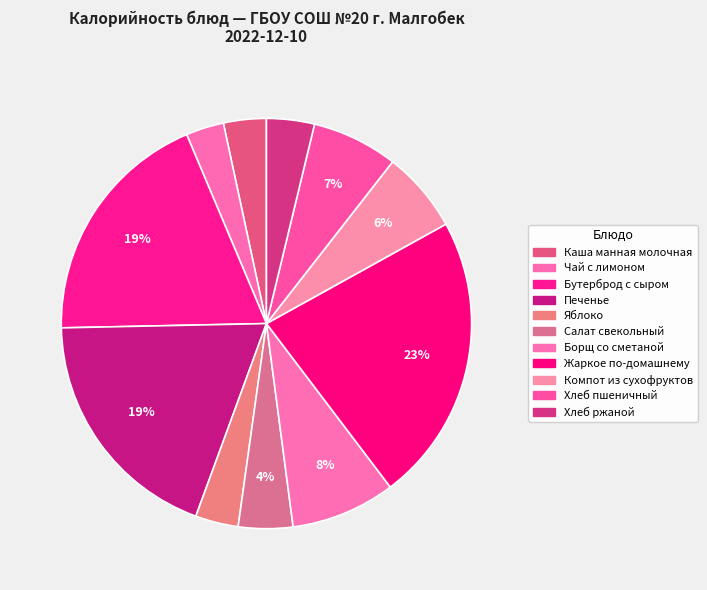

To the nearest percent, what is the difference between the largest and smallest slice percentages?

20%